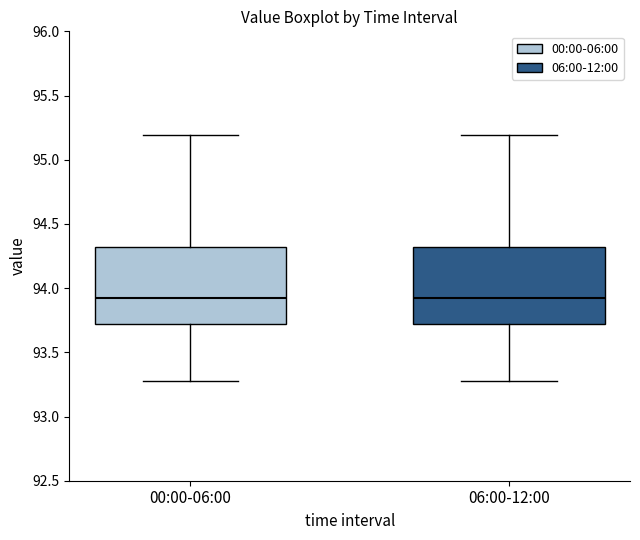

Where is the upper edge of the box for 06:00-12:00 on the y-axis? The values are not printed on the chart, so give them approximately, as read against the axis.

94.30